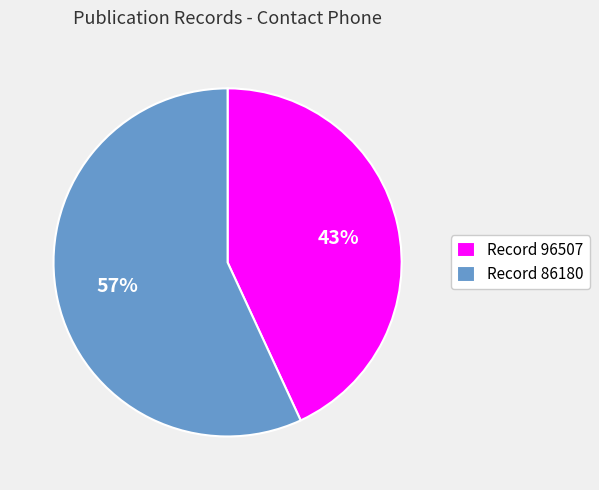

What is the largest slice in the pie chart?

Record 86180